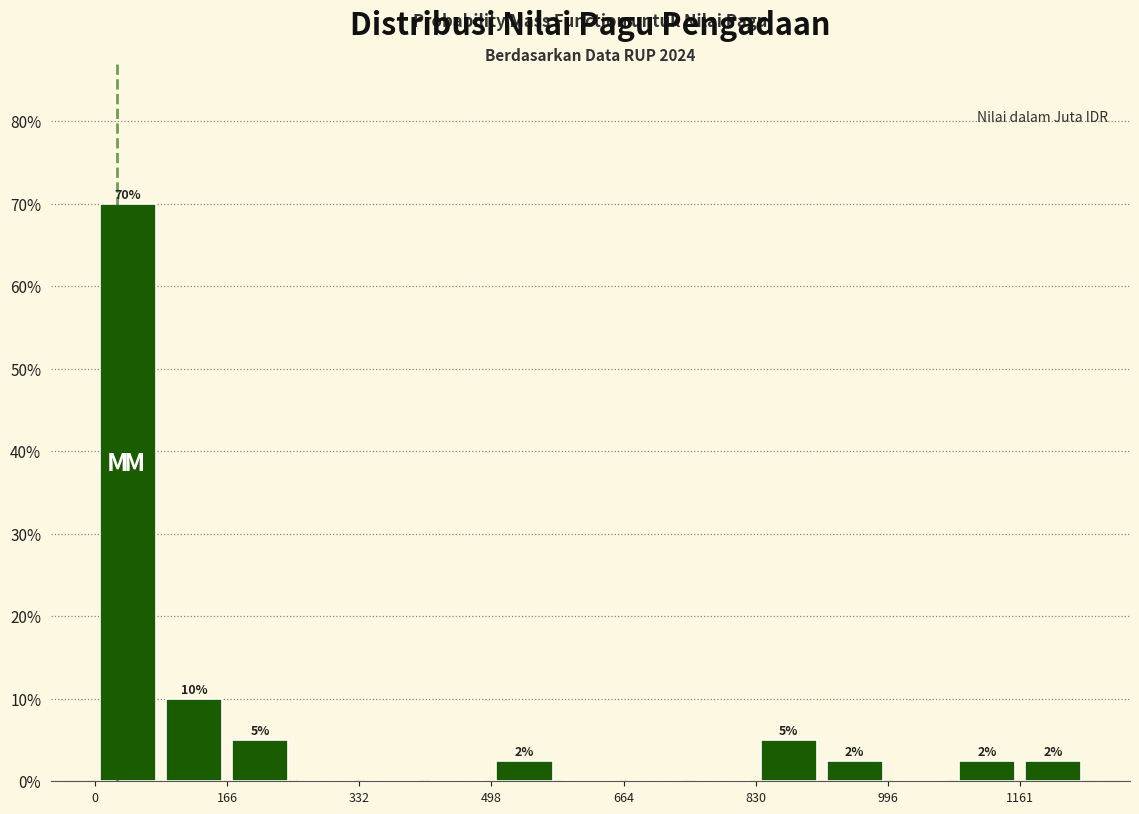

Over which range of the x-axis is the bar tallest?

0 to 80